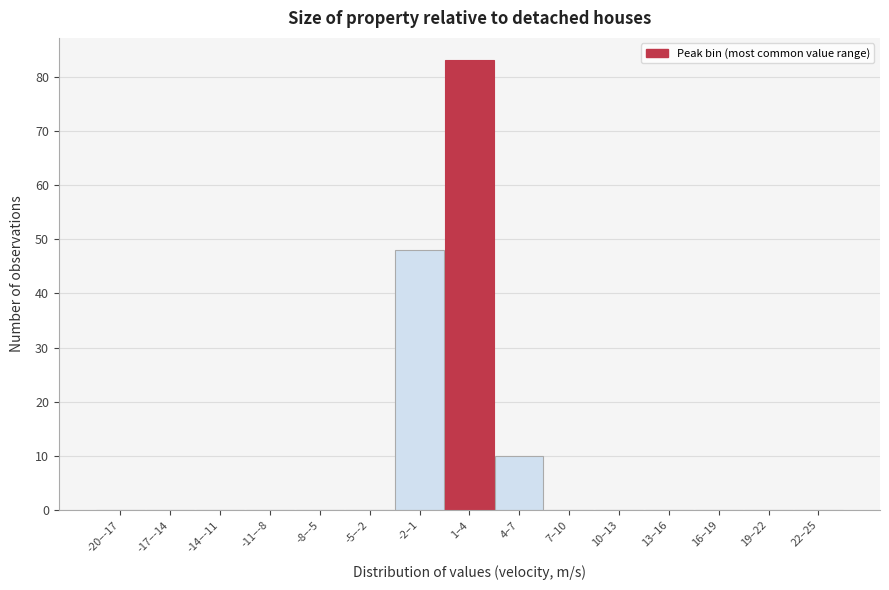

Reading left to right, transcribe all the data shown in this chart.

-20–-17=0	-17–-14=0	-14–-11=0	-11–-8=0	-8–-5=0	-5–-2=0	-2–1=48	1–4=83	4–7=10	7–10=0	10–13=0	13–16=0	16–19=0	19–22=0	22–25=0